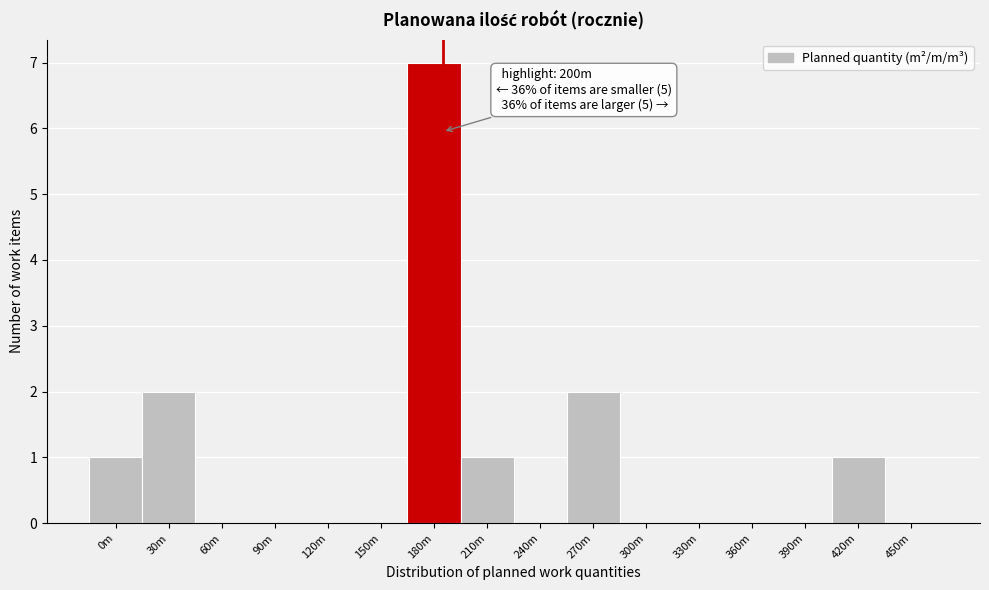

Reading left to right, extract all data points from this chart.

0m=1	30m=2	60m=0	90m=0	120m=0	150m=0	180m=7	210m=1	240m=0	270m=2	300m=0	330m=0	360m=0	390m=0	420m=1	450m=0